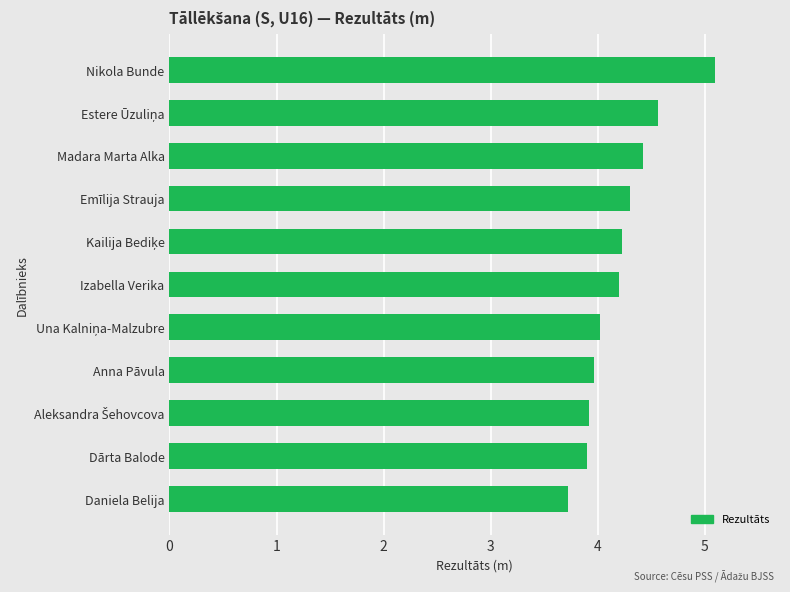

What is the difference between the maximum and minimum values?

1.4